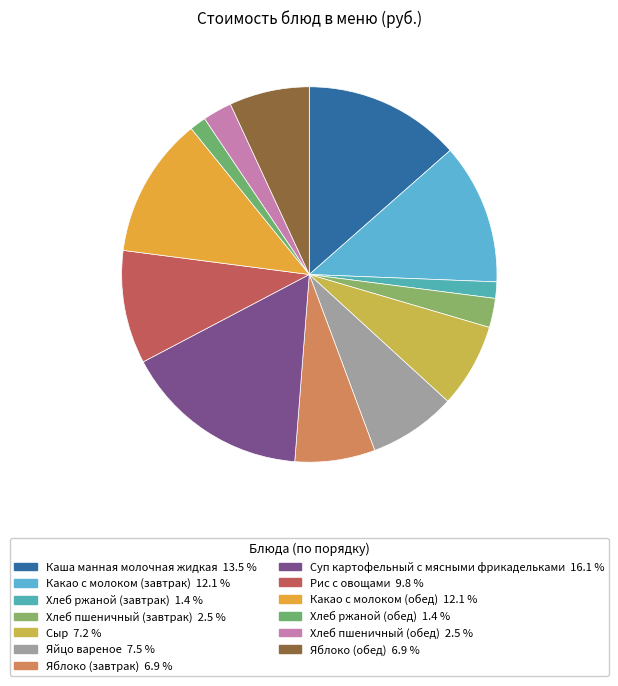

Count the number of slices in the pie.

13